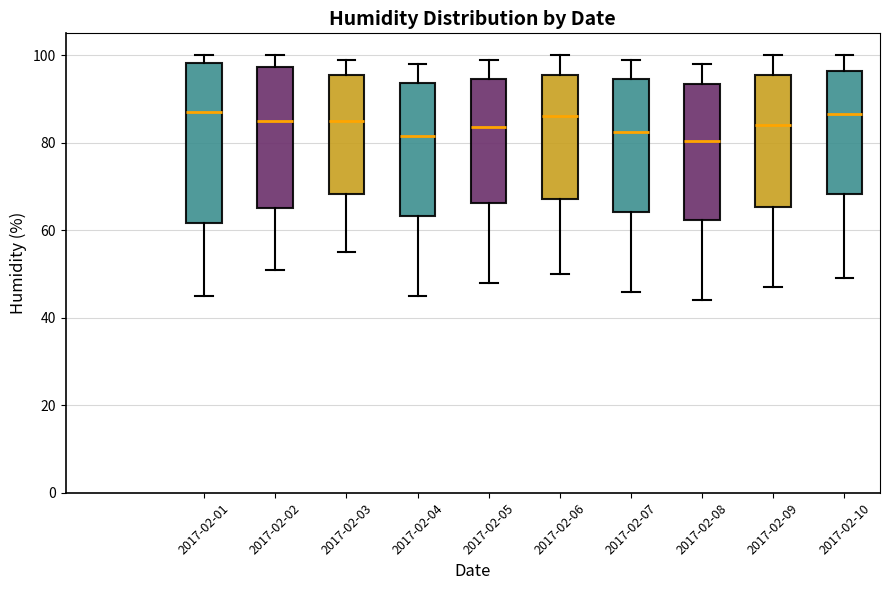

Reading left to right, transcribe this box plot: for each box, give where its median line is, the range the box spans, and where its two whiskers end, as read against the y-axis. The values are not printed on the chart, so give them approximately, as read against the axis.

2017-02-01: median 88, box 62 to 98, whiskers 46 to 100
2017-02-02: median 86, box 66 to 98, whiskers 52 to 100
2017-02-03: median 86, box 68 to 96, whiskers 56 to 100
2017-02-04: median 82, box 64 to 94, whiskers 46 to 98
2017-02-05: median 84, box 66 to 94, whiskers 48 to 100
2017-02-06: median 86, box 68 to 96, whiskers 50 to 100
2017-02-07: median 82, box 64 to 94, whiskers 46 to 100
2017-02-08: median 80, box 62 to 94, whiskers 44 to 98
2017-02-09: median 84, box 66 to 96, whiskers 48 to 100
2017-02-10: median 86, box 68 to 96, whiskers 50 to 100